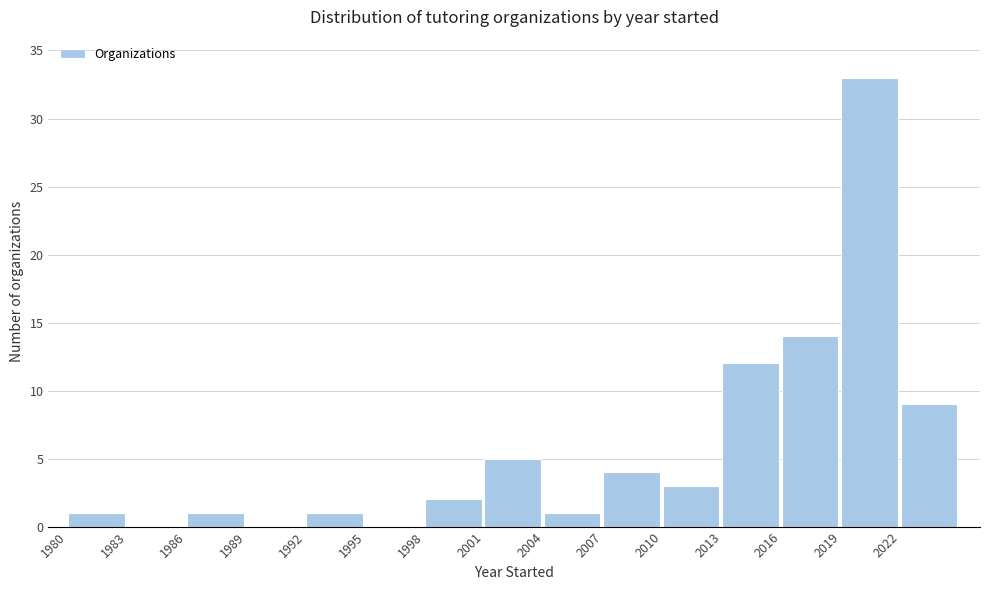

Reading left to right, transcribe this chart: for each bar, give the range it covers on the x-axis and its height. The values are not printed on the chart, so give them approximately, as read against the axis.

1980 to 1983: 1
1983 to 1986: 0
1986 to 1989: 1
1989 to 1992: 0
1992 to 1995: 1
1995 to 1998: 0
1998 to 2001: 2
2001 to 2004: 5
2004 to 2007: 1
2007 to 2010: 4
2010 to 2013: 3
2013 to 2016: 12
2016 to 2019: 14
2019 to 2022: 33
2022 to 2025: 9